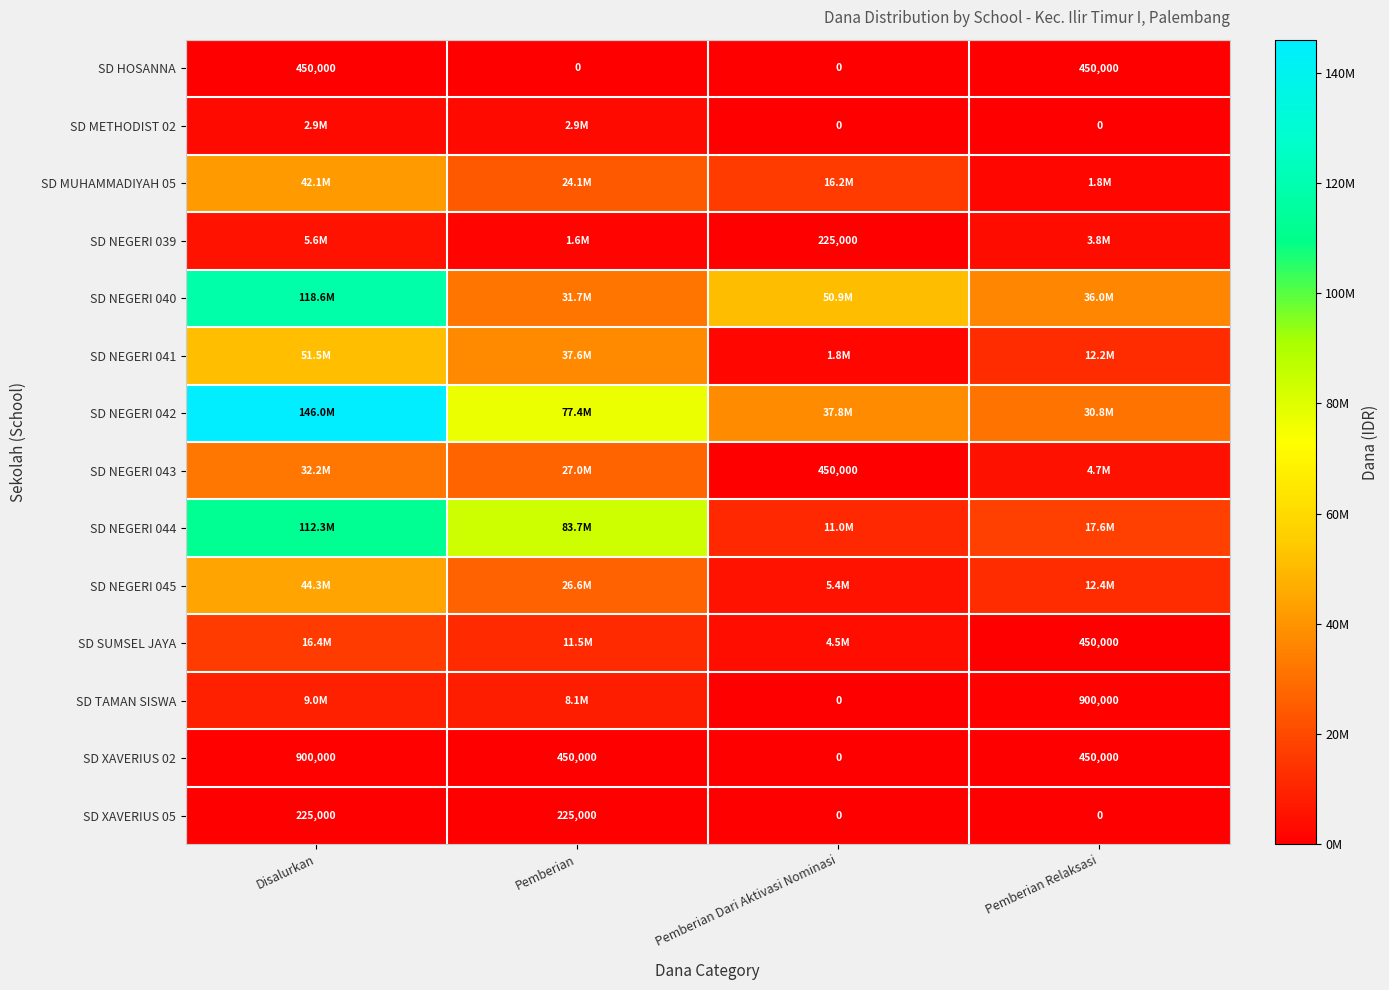

What is the difference between the highest and lowest values at Disalurkan?

145800000